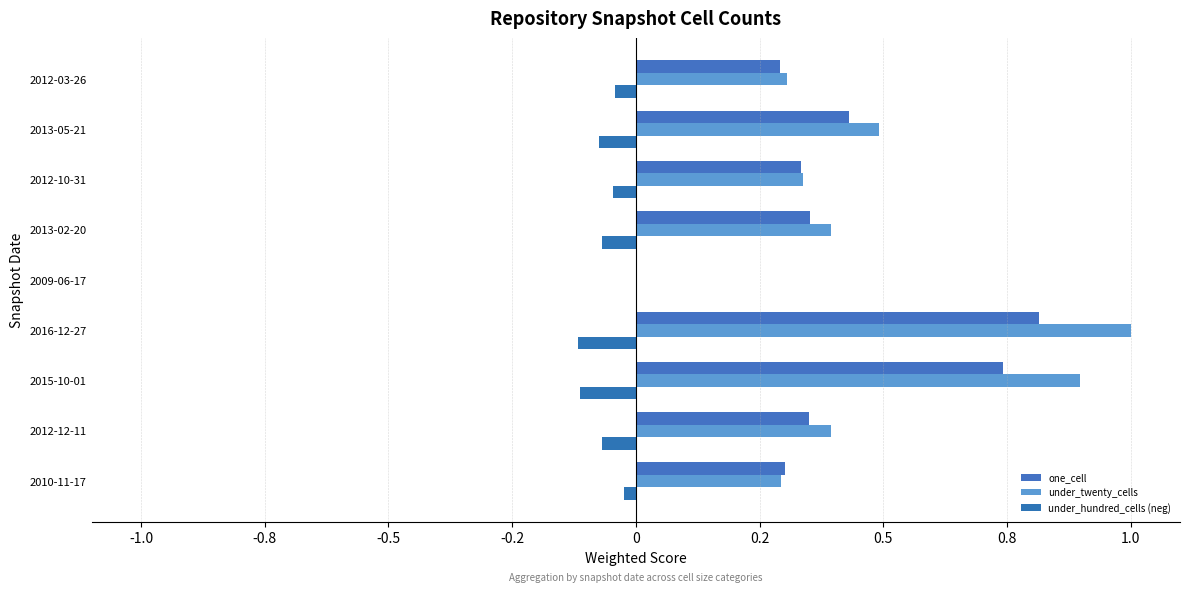

What is the maximum value shown in the chart?

1.0